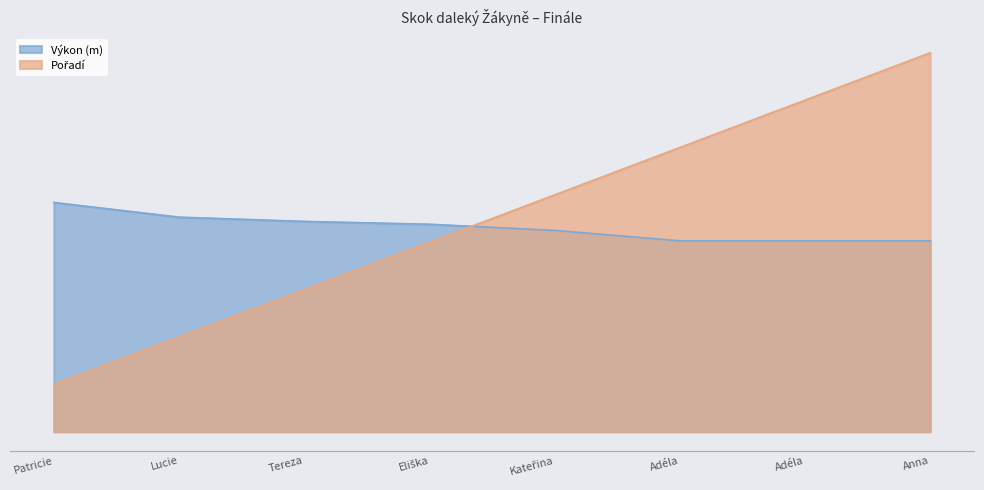

How many intersections are there between Výkon (m) and Pořadí?

1